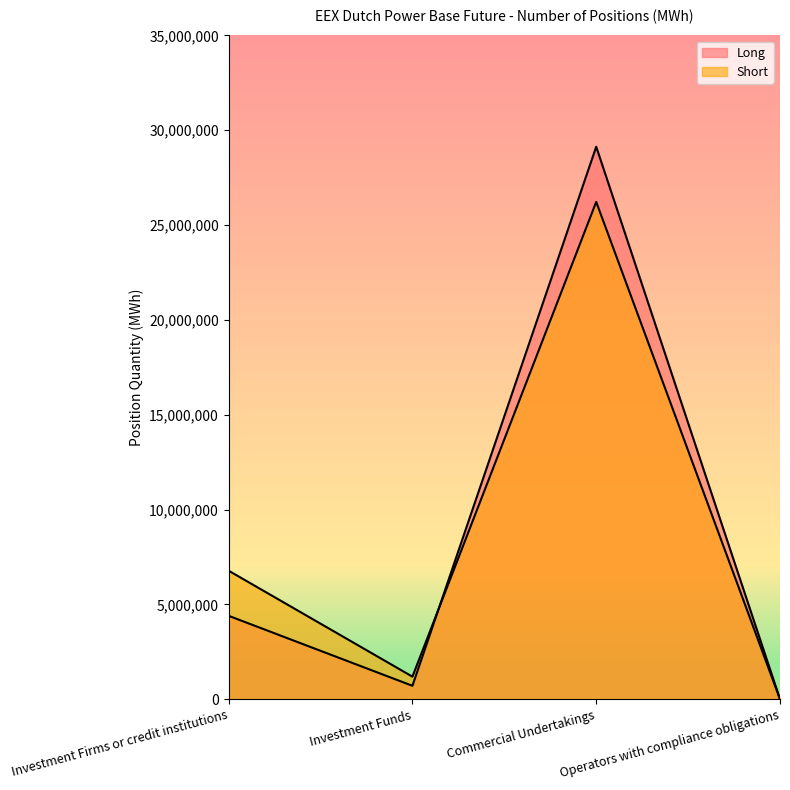

How many lines are shown in the chart?

2